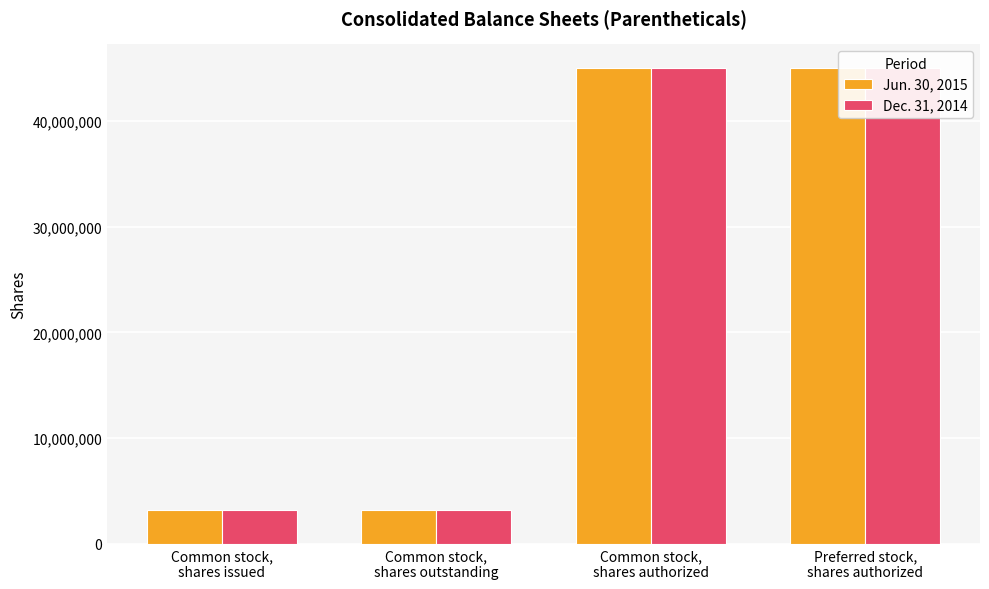

Reading right to left, extract all data points from this chart.

Jun. 30, 2015: 45000000	45000000	3240620	3240620
Dec. 31, 2014: 45000000	45000000	3235625	3235625